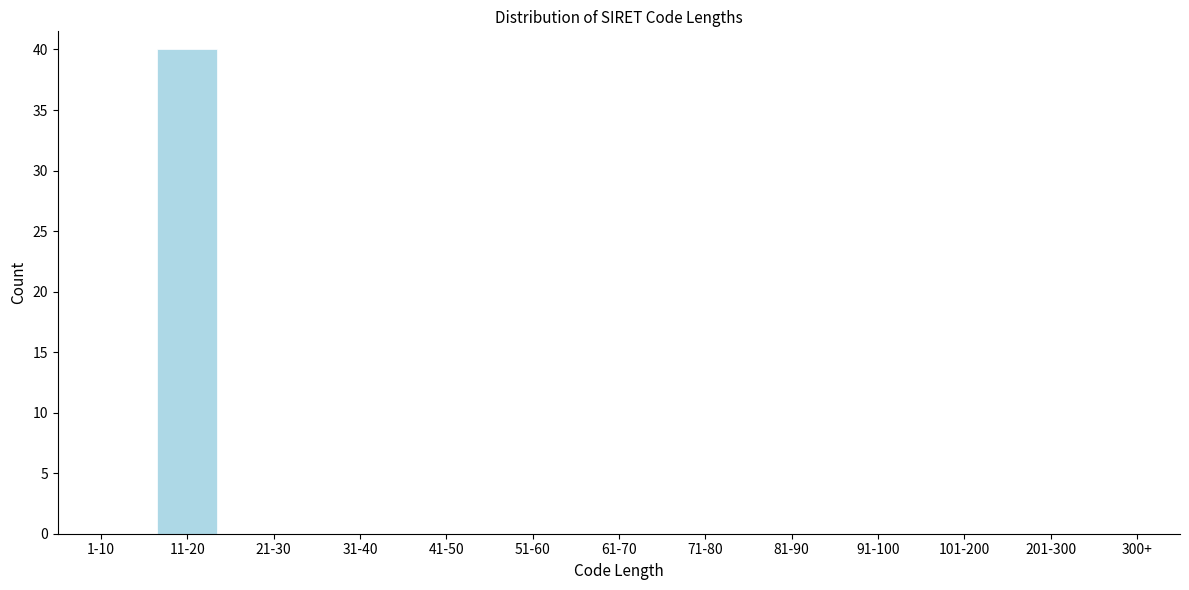

Reading left to right, extract all data points from this chart.

1-10=0	11-20=40	21-30=0	31-40=0	41-50=0	51-60=0	61-70=0	71-80=0	81-90=0	91-100=0	101-200=0	201-300=0	300+=0